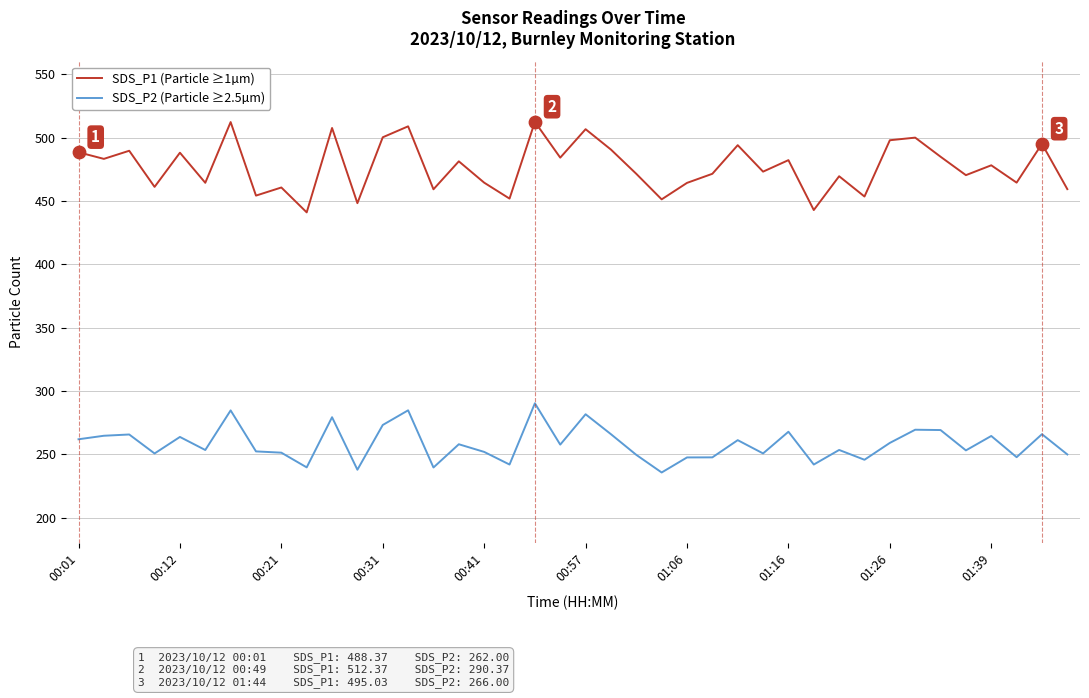

Which series has the largest total across all categories?

SDS_P1 (Particle ≥1µm)